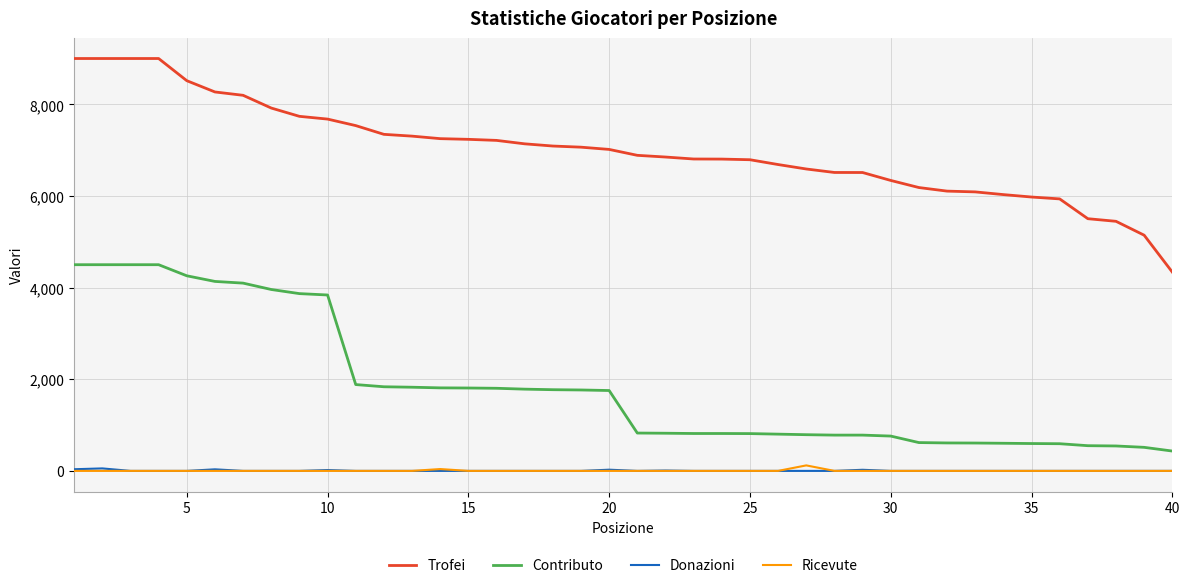

True or false: Contributo and Trofei intersect in this chart.

False